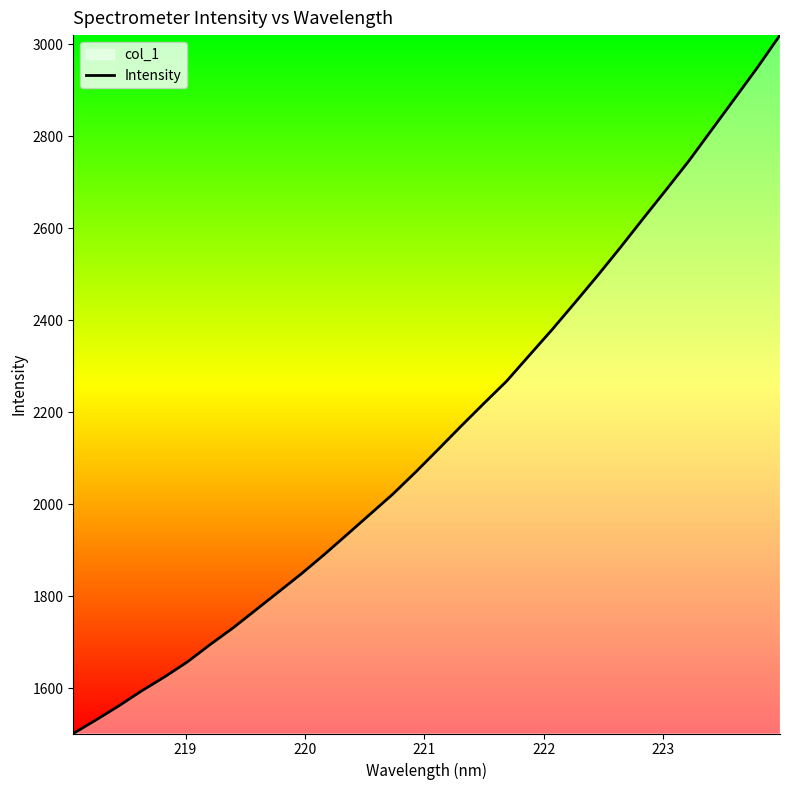

What is the difference between the maximum and minimum values?

1517.7